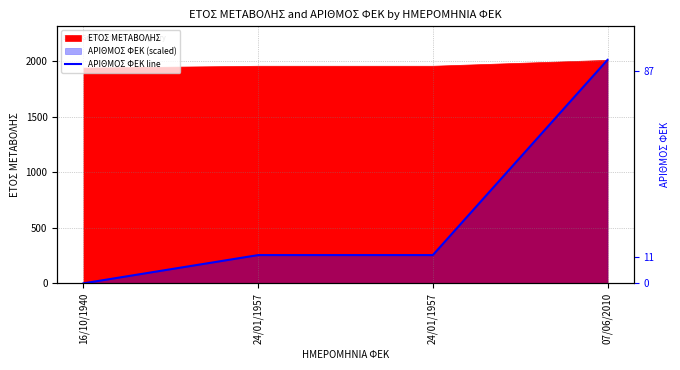

Rank the categories by value from highest to lowest.

07/06/2010, 24/01/1957, 24/01/1957, 16/10/1940